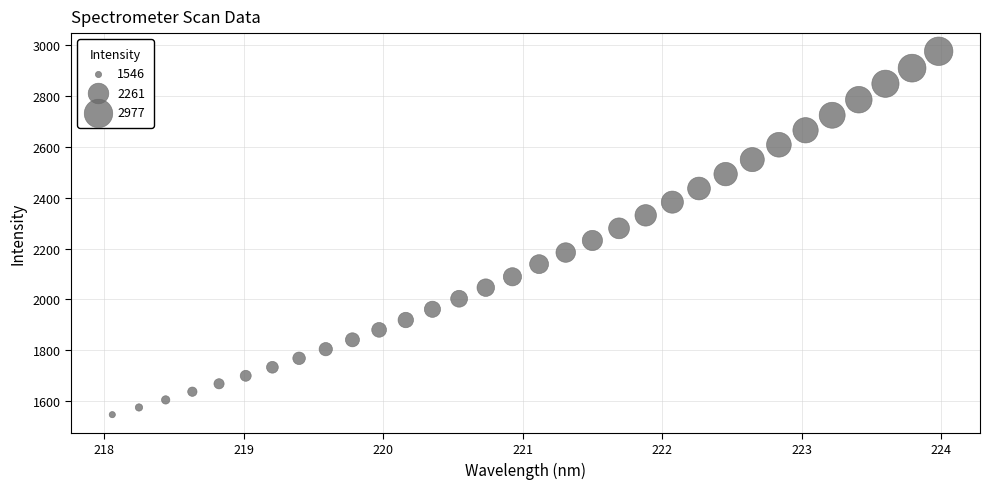

What is the range of X values (max minus min)?

5.9